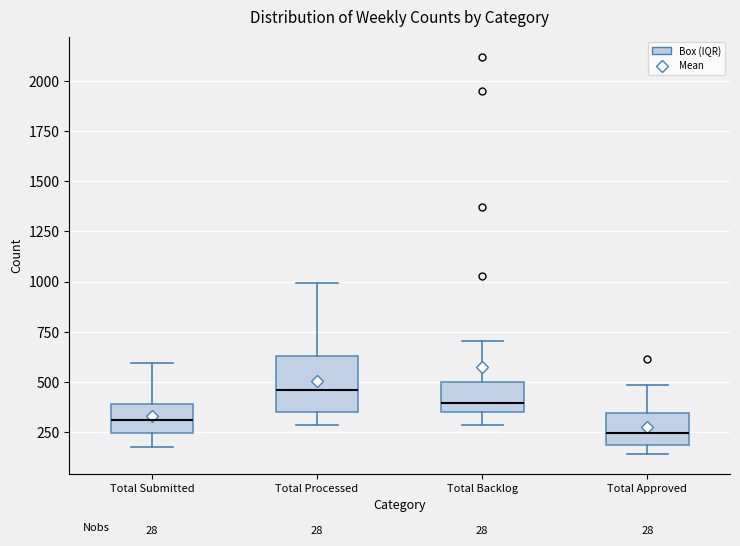

Reading left to right, transcribe this box plot: for each box, give where its median line is, the range the box spans, and where its two whiskers end, as read against the y-axis. The values are not printed on the chart, so give them approximately, as read against the axis.

Total Submitted: median 300, box 250 to 400, whiskers 200 to 600
Total Processed: median 450, box 350 to 650, whiskers 300 to 1000
Total Backlog: median 400, box 350 to 500, whiskers 300 to 700
Total Approved: median 250, box 200 to 350, whiskers 150 to 500